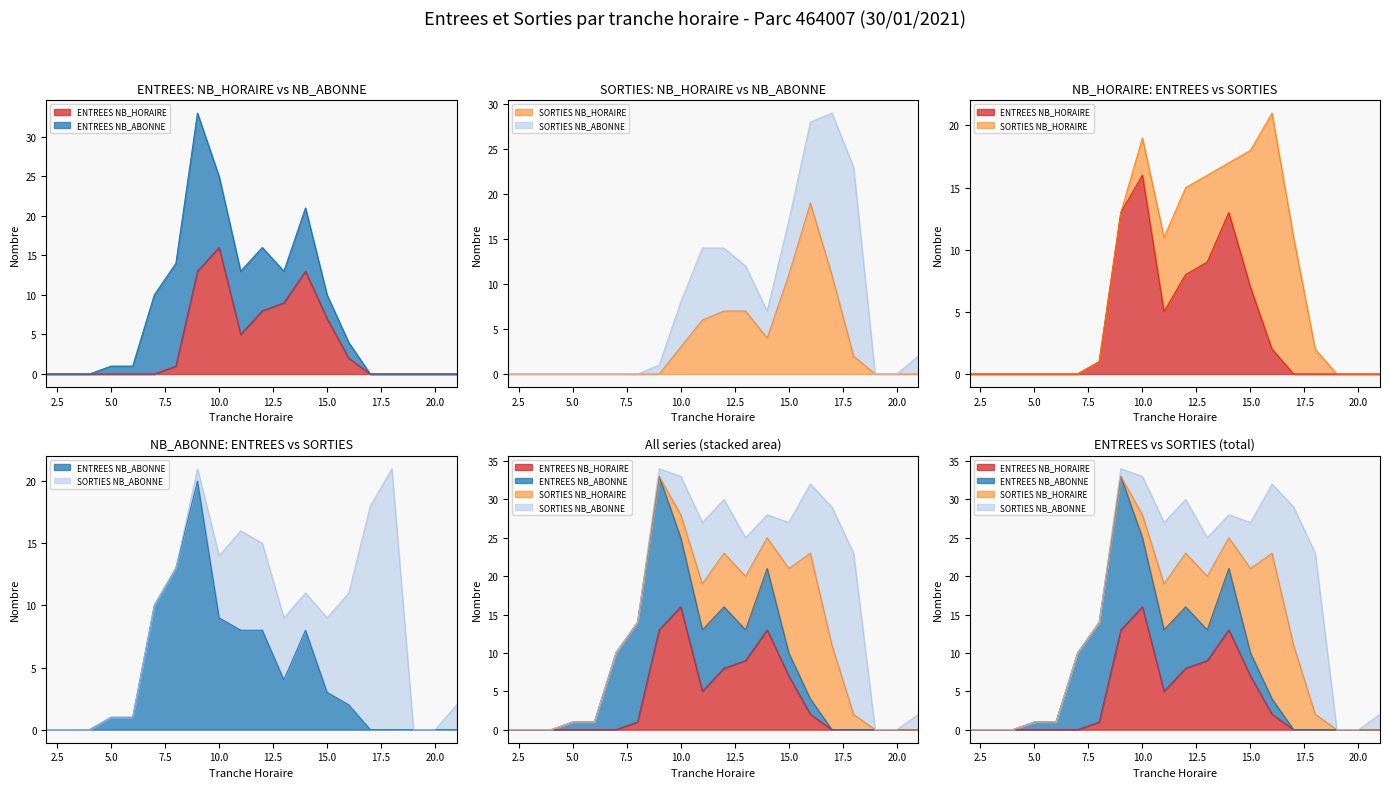

How many values in the ENTREES NB_ABONNE series exceed 2?

9